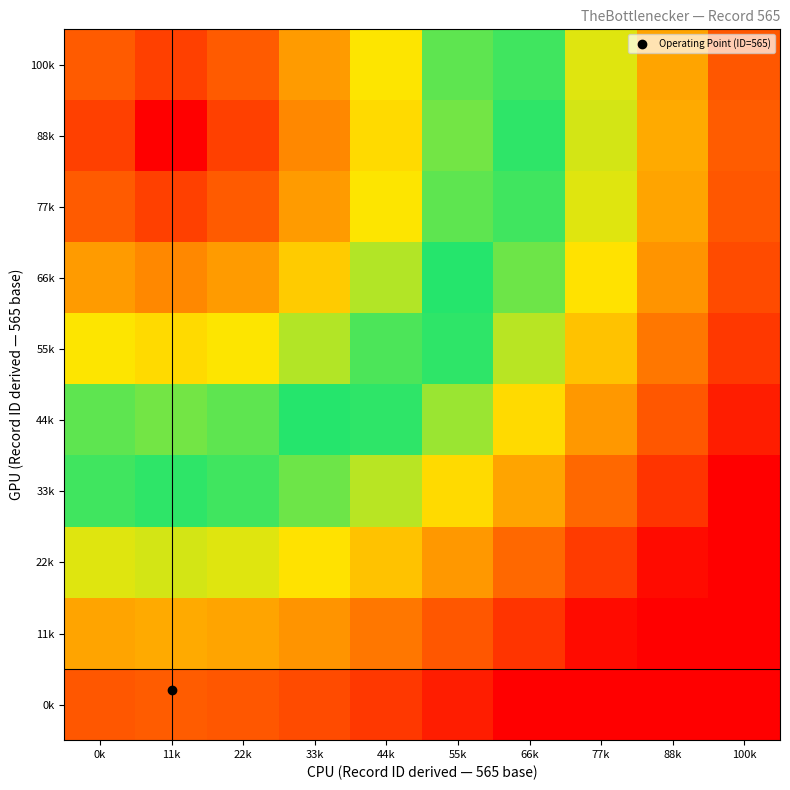

Between 55k and 66k, which is larger?

55k